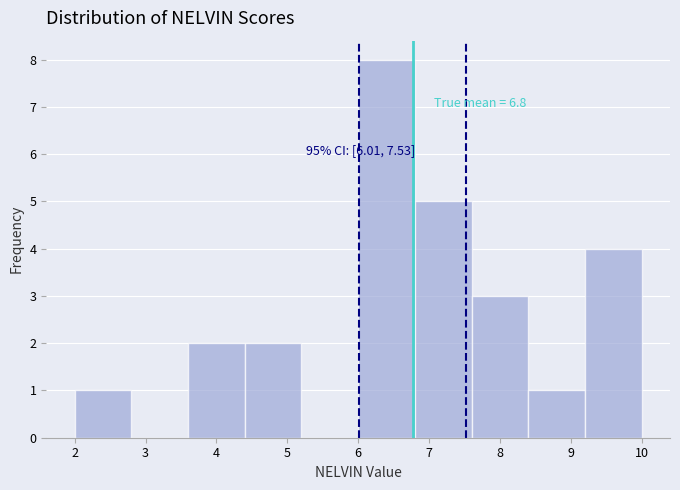

Over which range of the x-axis is the bar tallest?

6.0 to 6.8